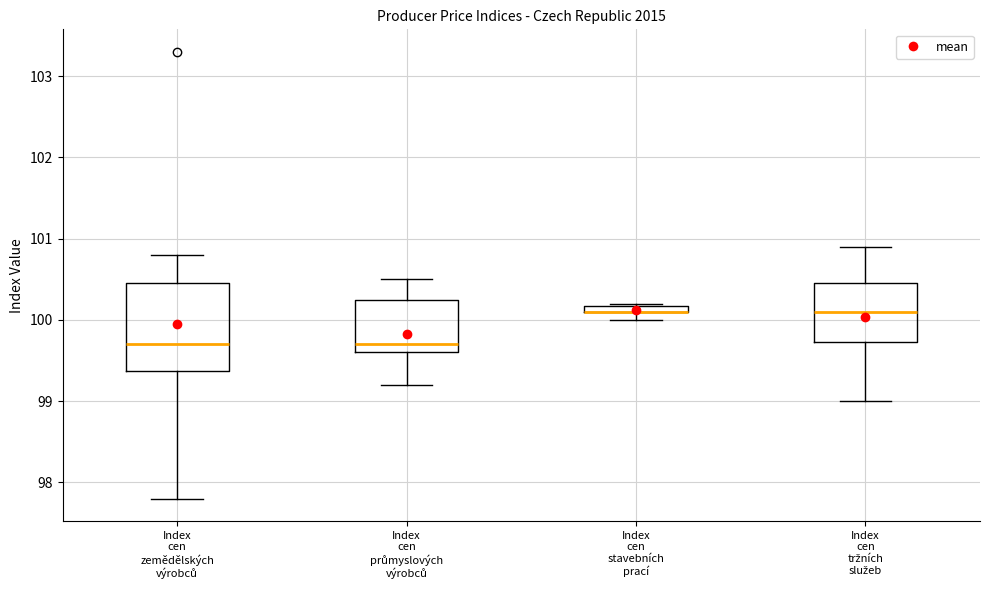

Where is the lower edge of the box for Index cen stavebních prací on the y-axis? The values are not printed on the chart, so give them approximately, as read against the axis.

100.1